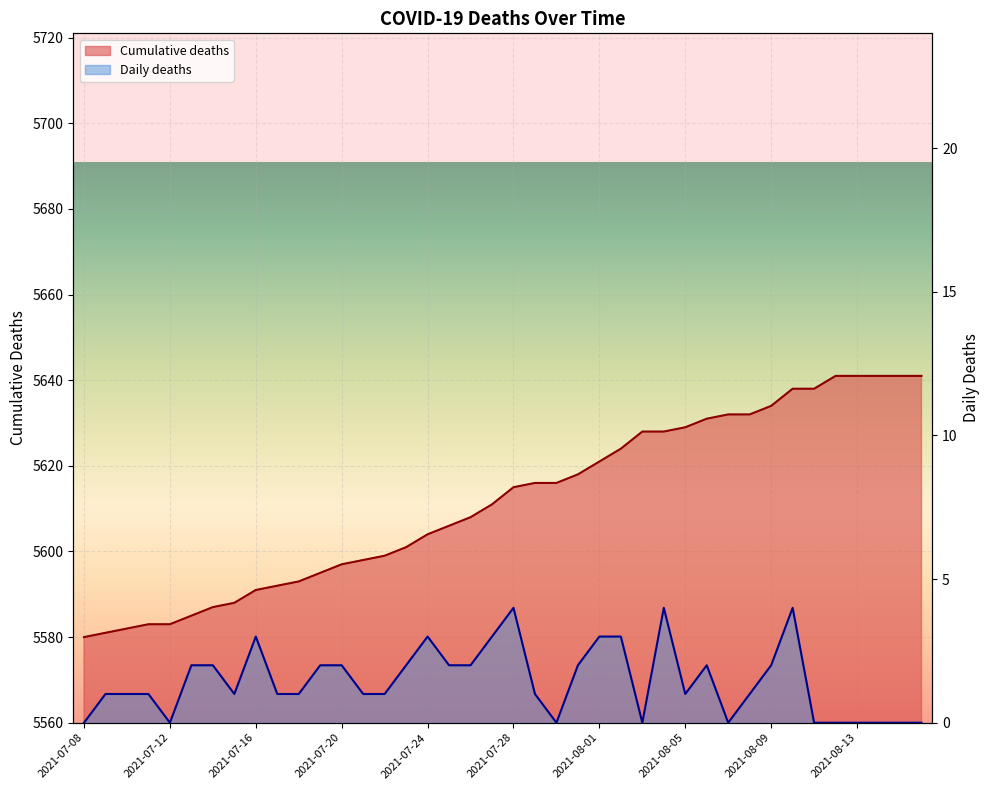

True or false: Daily deaths and Cumulative deaths intersect in this chart.

False